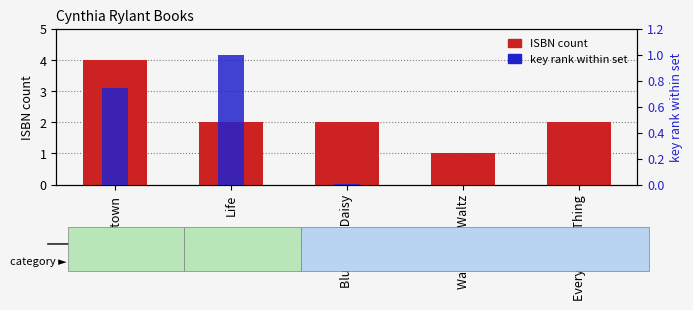

Is it true that ISBN count equals 5.6 at Rosetown?

False